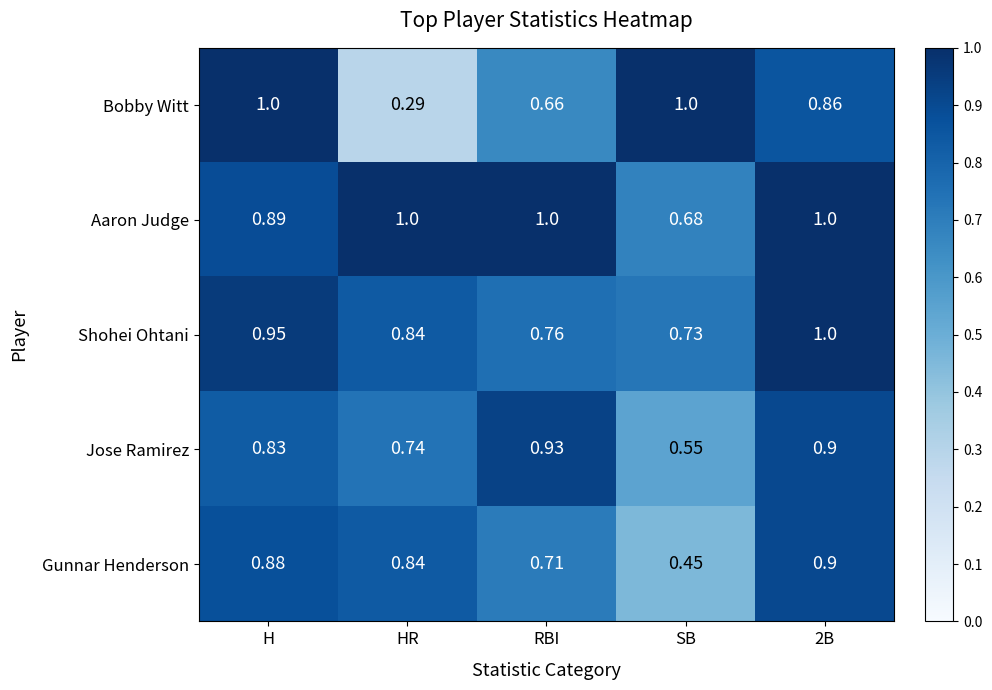

Between HR and SB, which series saw the biggest shift?

Bobby Witt